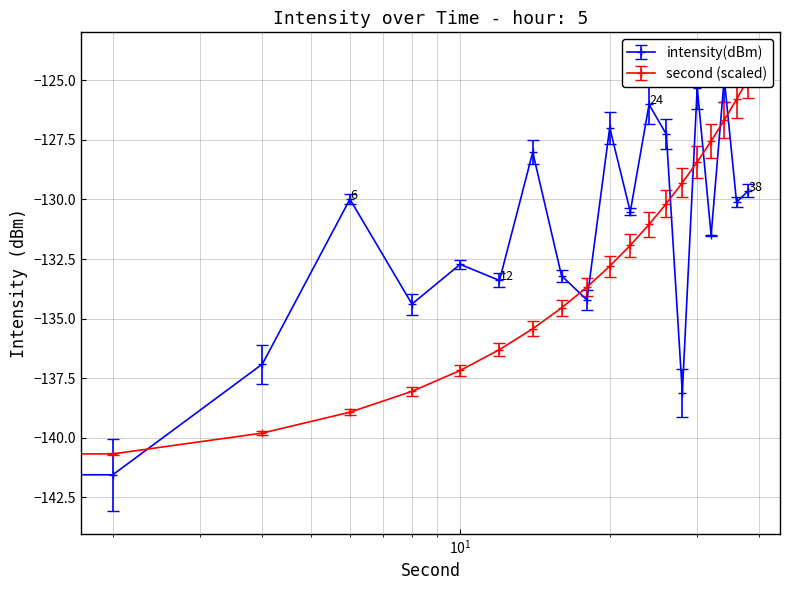

Is the value of intensity(dBm) at 36 greater than the value of second at 2?

Yes